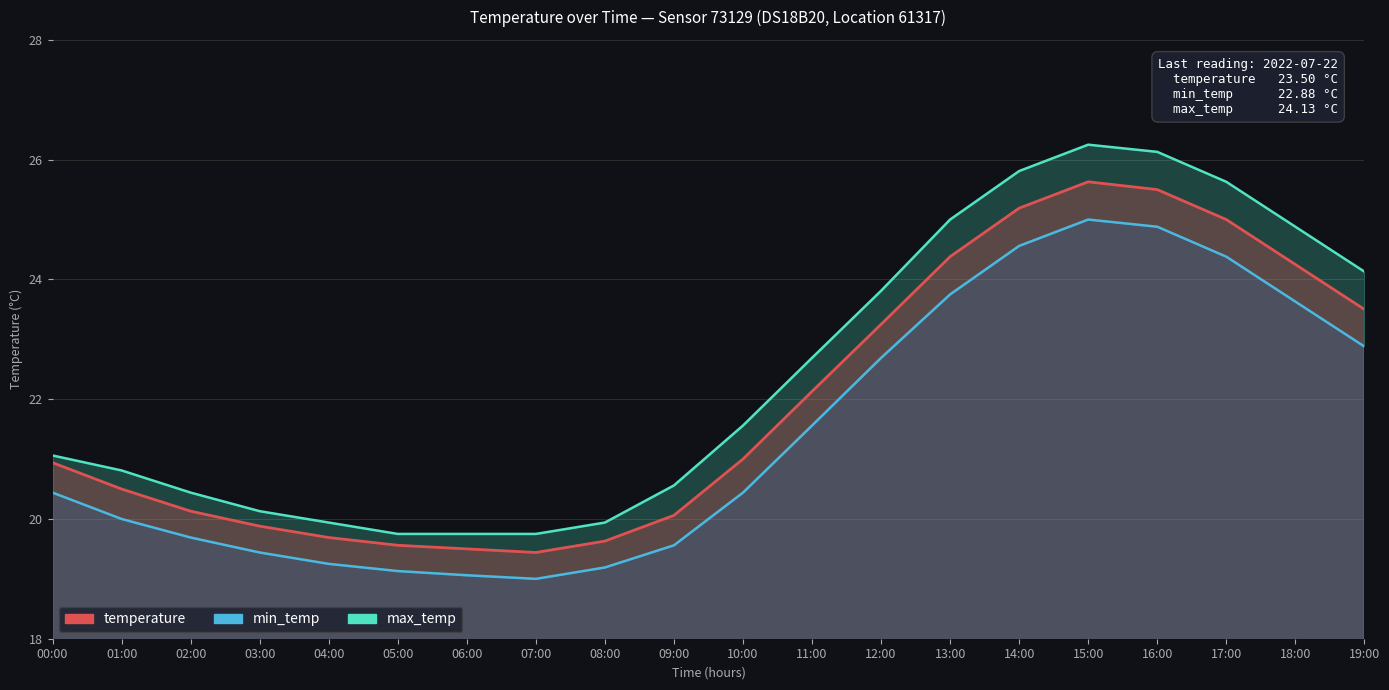

Where is max_temp nearest to the value 23?

11:00